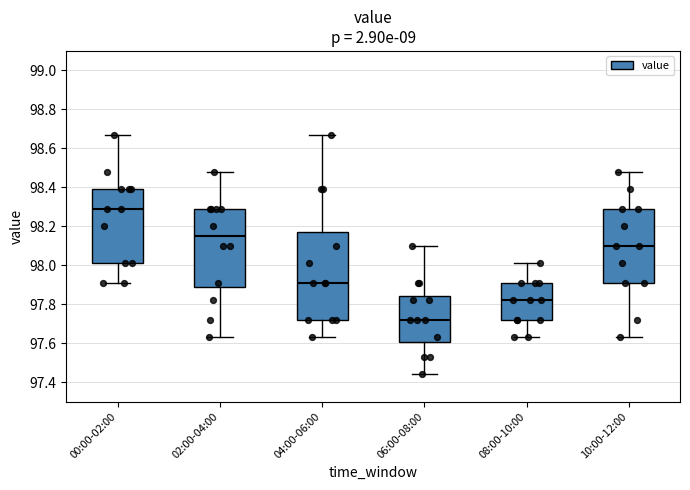

Comparing the boxes themselves (not the whiskers), which one is the tallest?

04:00-06:00